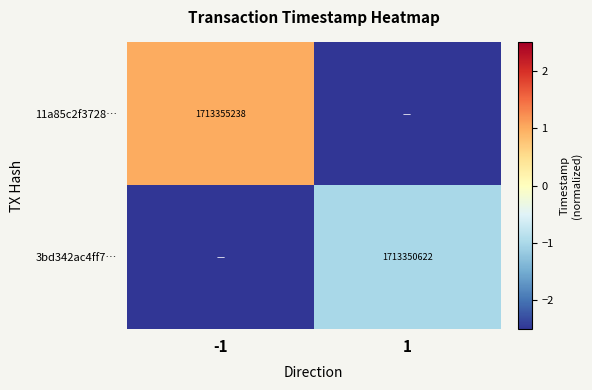

Is the value of 3bd342ac4ff7… at 1 greater than the value of 11a85c2f3728… at -1?

No